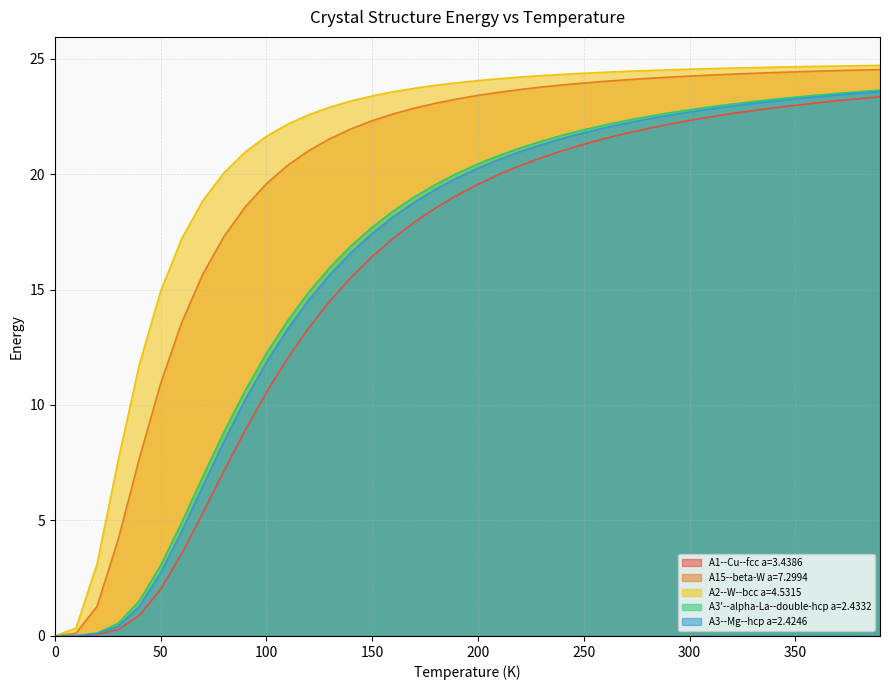

How many values in the A2--W--bcc a=4.5315 series are below 24?

20